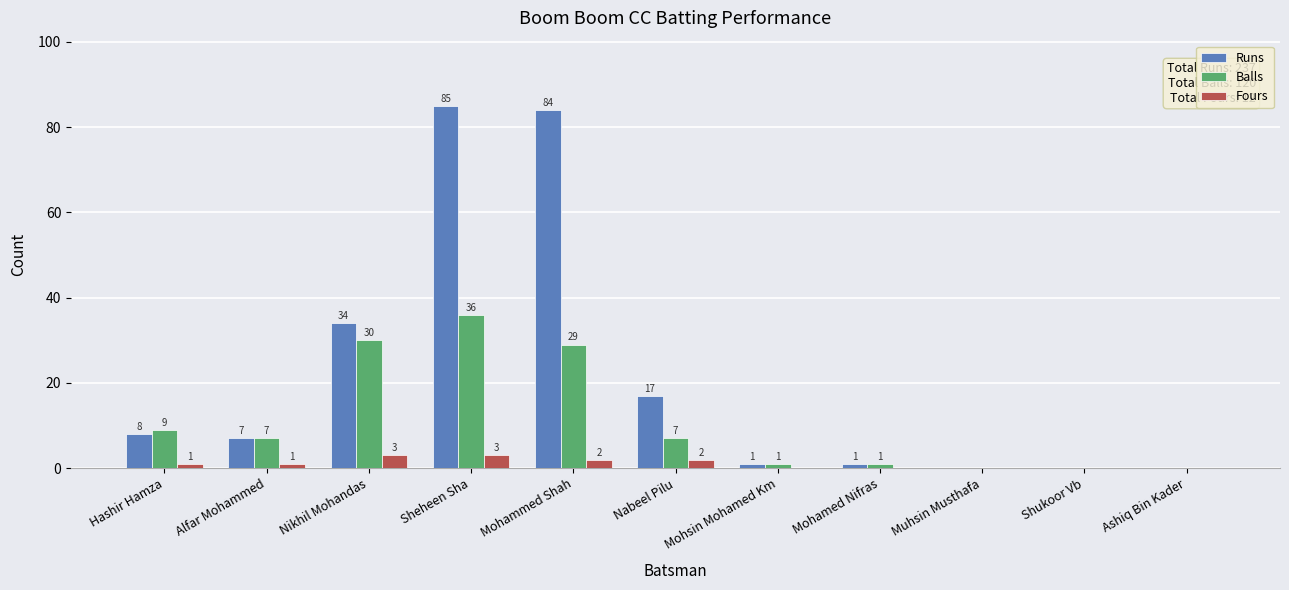

What is the maximum value shown in the chart?

85